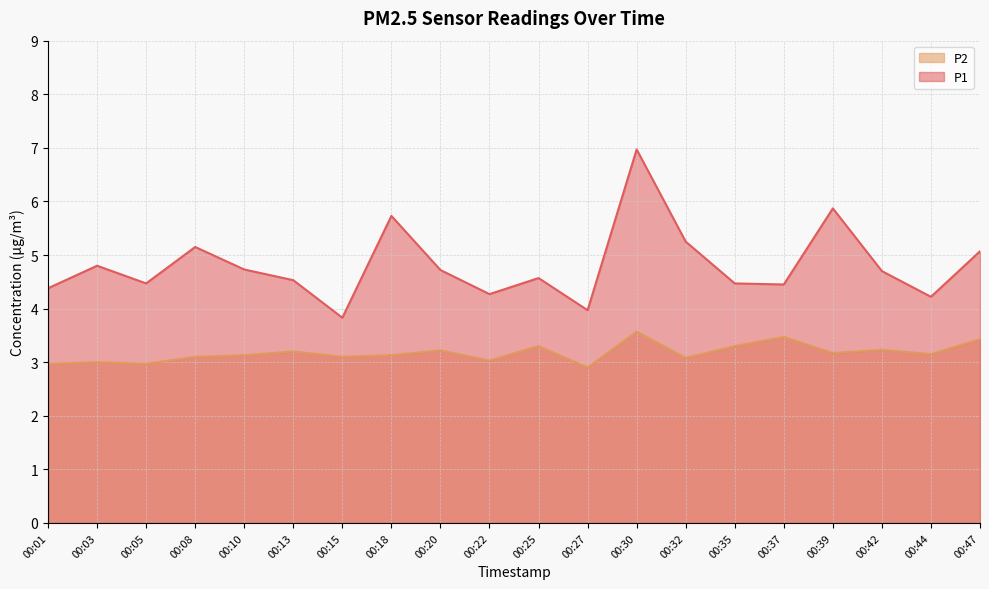

True or false: P2 has more than 1 interior local peaks.

True